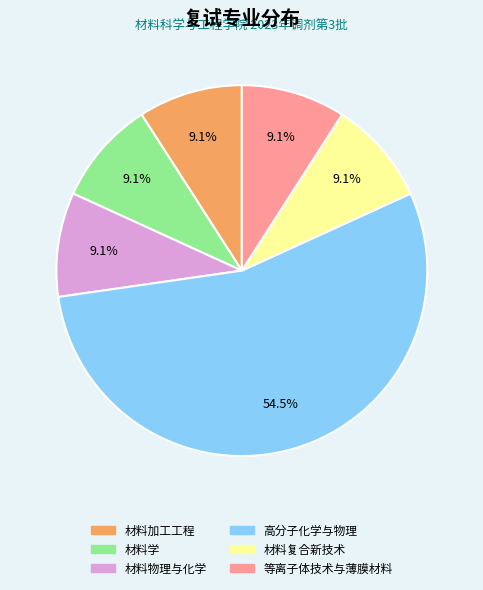

True or false: 材料学 accounts for 9% of the total.

True